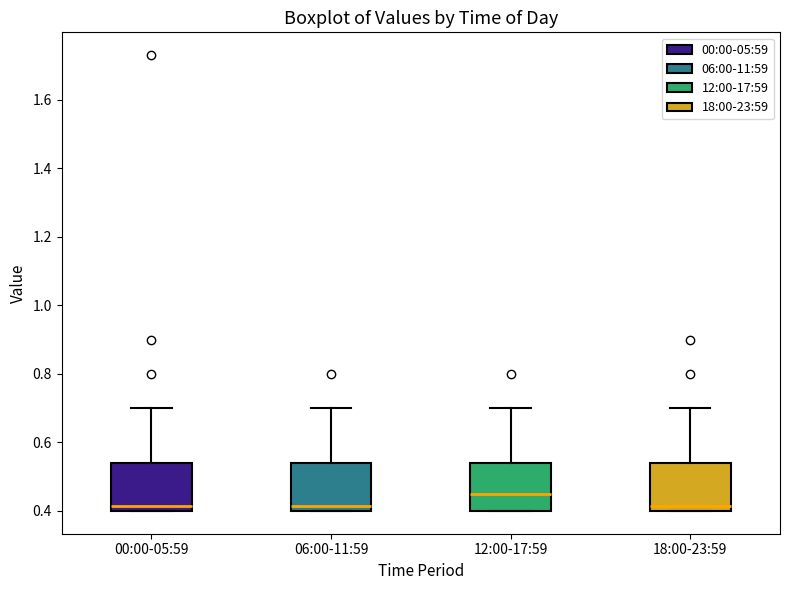

Where is the upper edge of the box for 00:00-05:59 on the y-axis? The values are not printed on the chart, so give them approximately, as read against the axis.

0.54